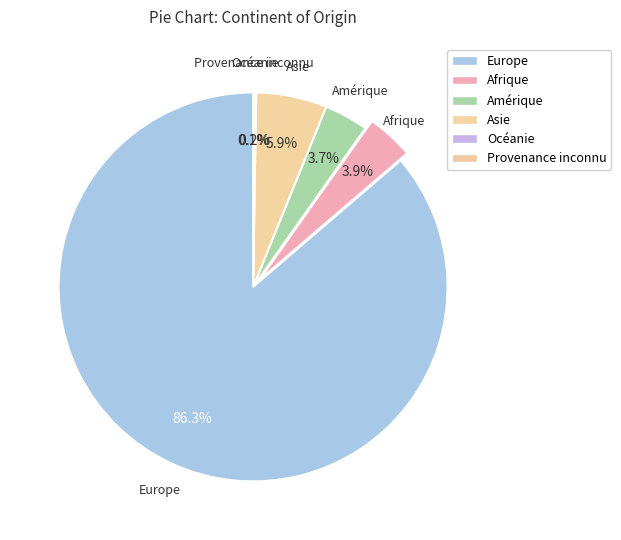

Which category accounts for the majority?

Europe